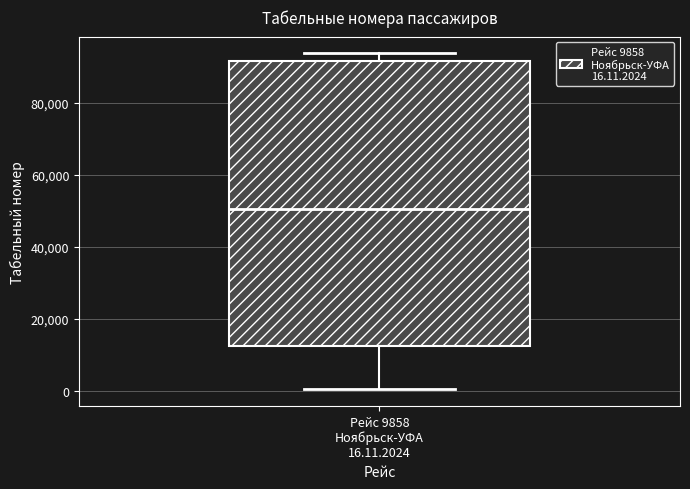

Where is the lower edge of the box for Рейс 9858 Ноябрьск-УФА 16.11.2024 on the y-axis? The values are not printed on the chart, so give them approximately, as read against the axis.

12000